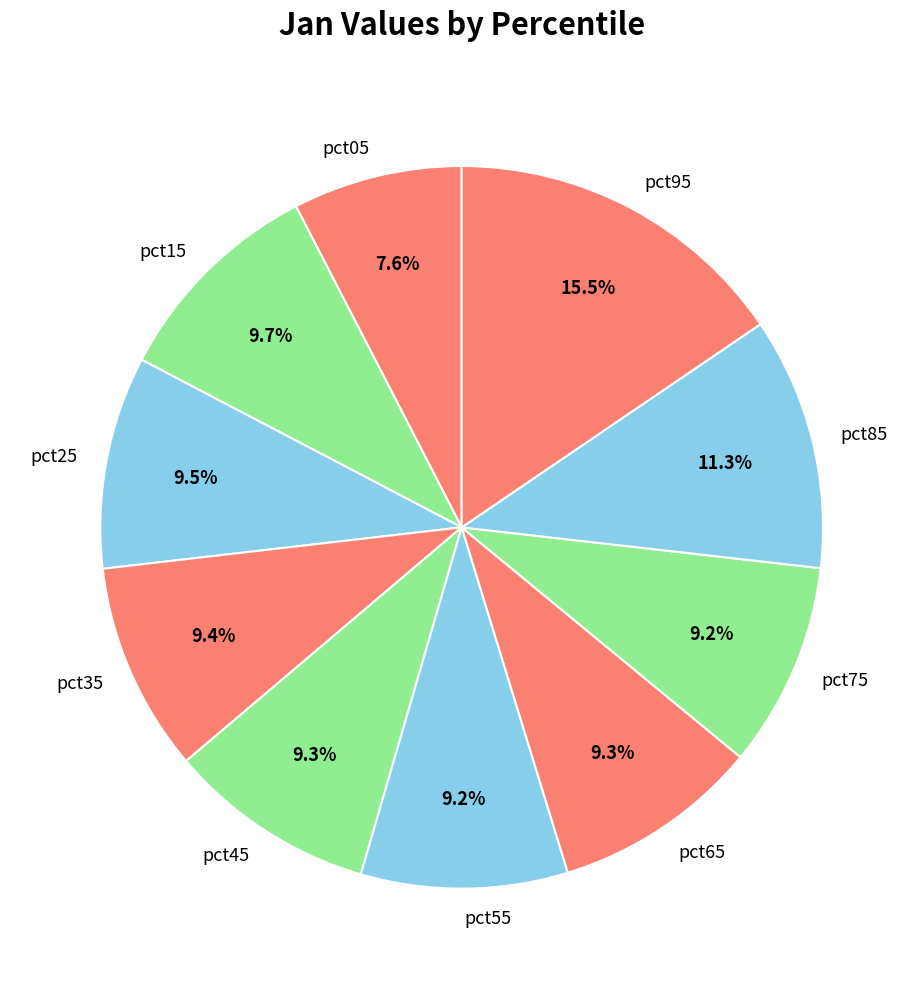

To the nearest percent, what is the difference between the largest and smallest slice percentages?

8%